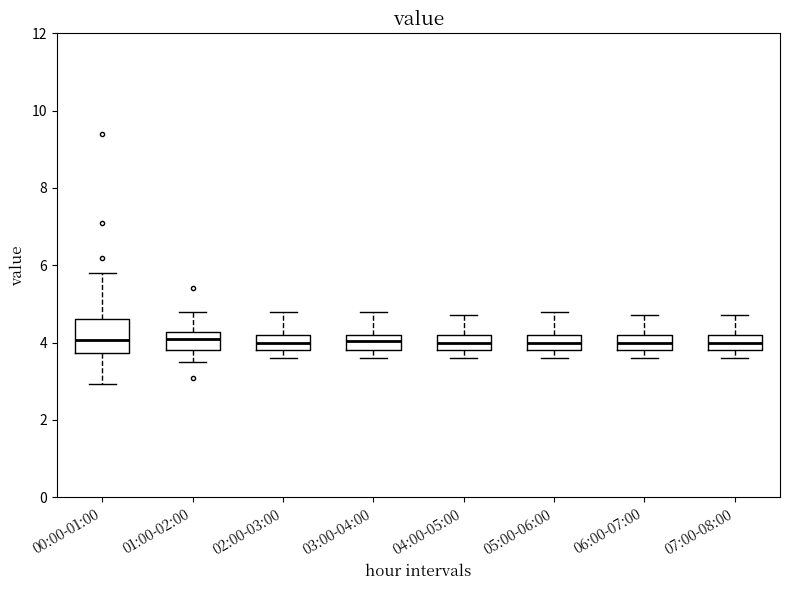

Reading left to right, read every box against the y-axis: the position of its median line, the range the box covers, and the ends of its whiskers. The values are not printed on the chart, so give them approximately, as read against the axis.

00:00-01:00: median 4.0, box 3.8 to 4.6, whiskers 3.0 to 5.8
01:00-02:00: median 4.2 (just below the box's upper edge), box 3.8 to 4.2, whiskers 3.6 to 4.8
02:00-03:00: median 4.0, box 3.8 to 4.2, whiskers 3.6 to 4.8
03:00-04:00: median 4.0, box 3.8 to 4.2, whiskers 3.6 to 4.8
04:00-05:00: median 4.0, box 3.8 to 4.2, whiskers 3.6 to 4.8
05:00-06:00: median 4.0, box 3.8 to 4.2, whiskers 3.6 to 4.8
06:00-07:00: median 4.0, box 3.8 to 4.2, whiskers 3.6 to 4.8
07:00-08:00: median 4.0, box 3.8 to 4.2, whiskers 3.6 to 4.8